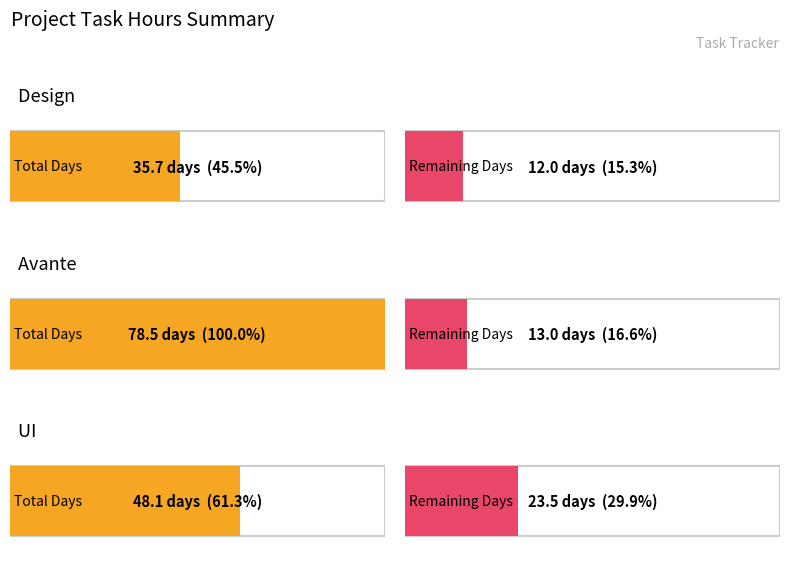

What is the sum of the Design Days values at UI and Avante?

126.6